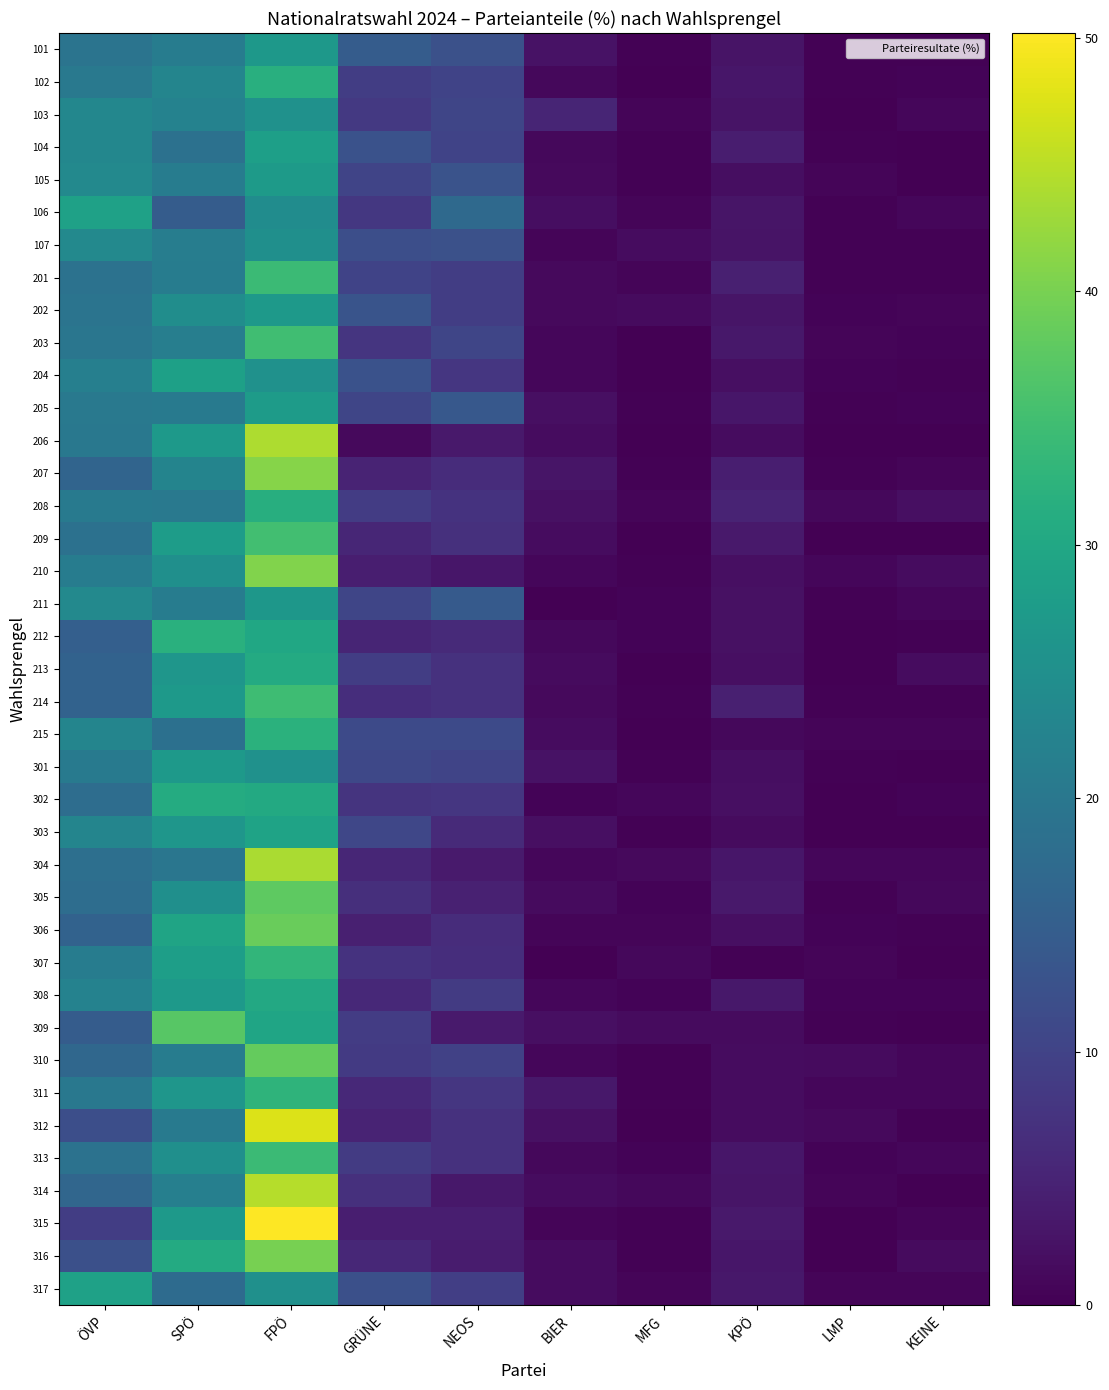

Which has a higher value, KPÖ or SPÖ?

SPÖ